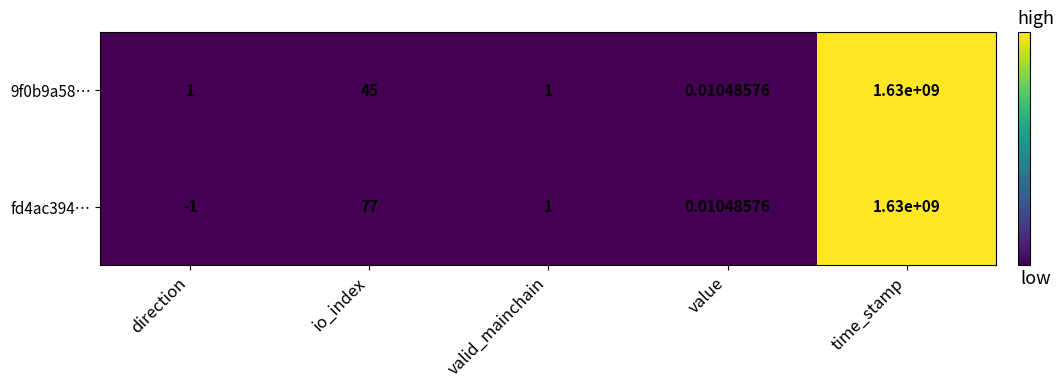

At which category is the sum across all series the highest?

time_stamp